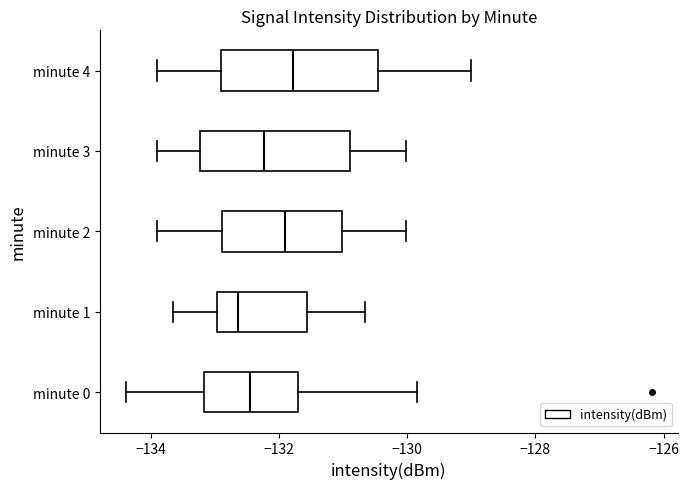

Where does the right whisker of the box for minute 3 end on the x-axis? The values are not printed on the chart, so give them approximately, as read against the axis.

-130.0